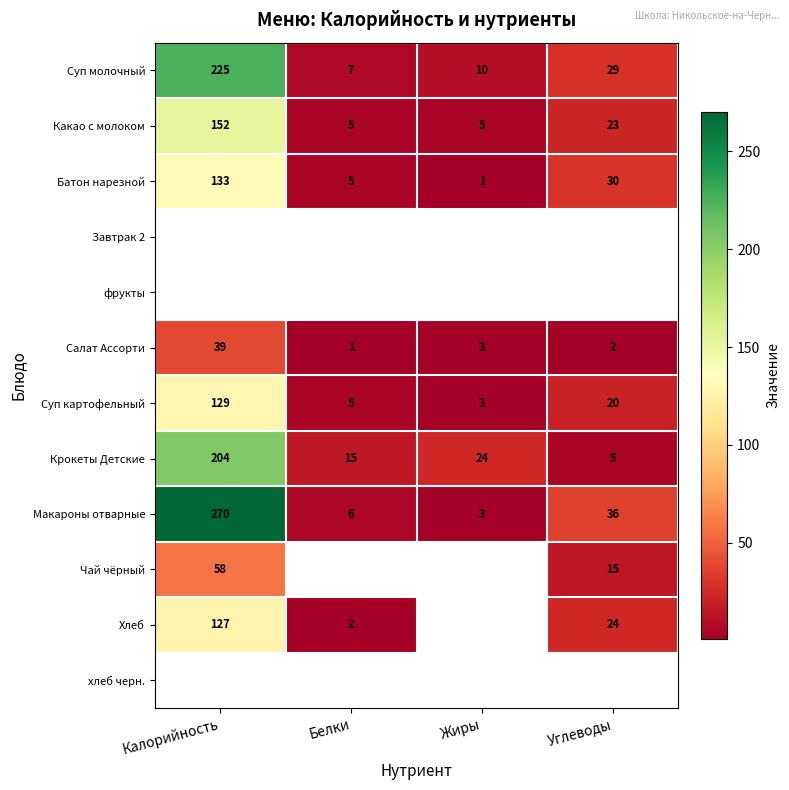

Rank the categories by Макароны отварные value from highest to lowest.

Калорийность, Углеводы, Белки, Жиры